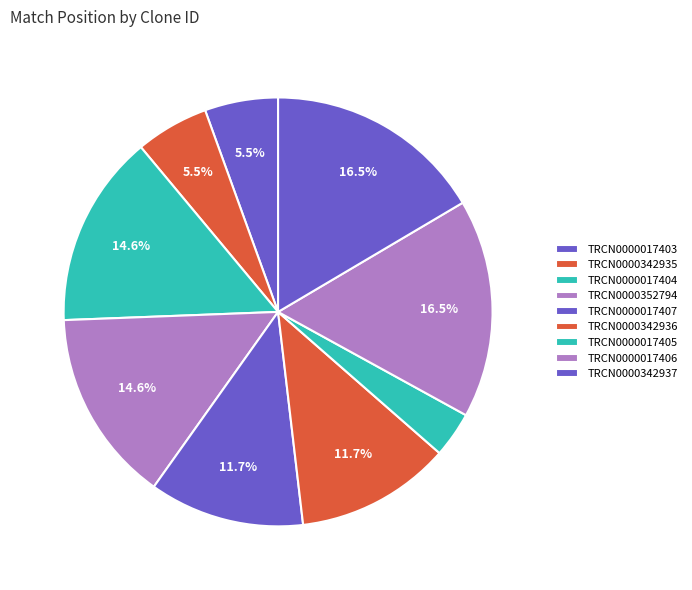

How many segments does this pie chart have?

9